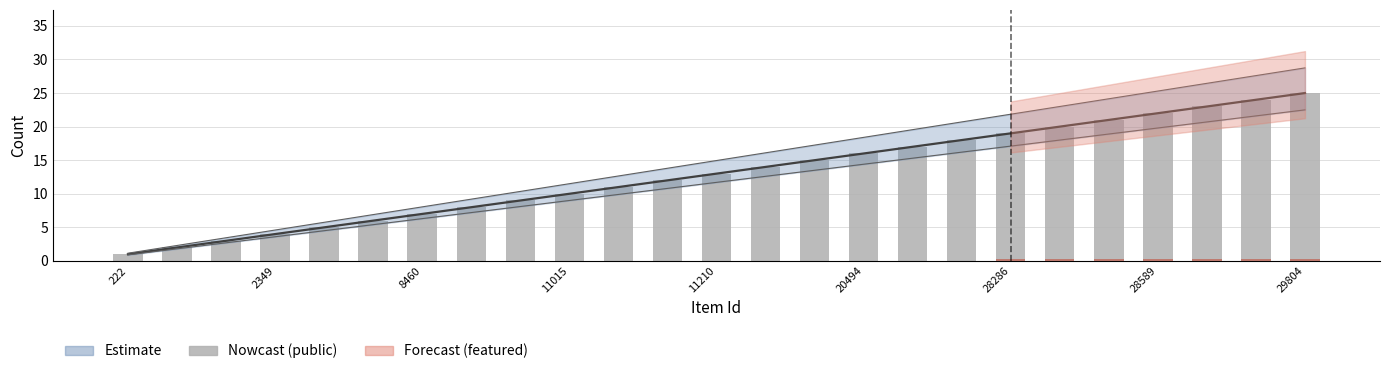

The chart shows a value of 5 at 8460. True or false?

False